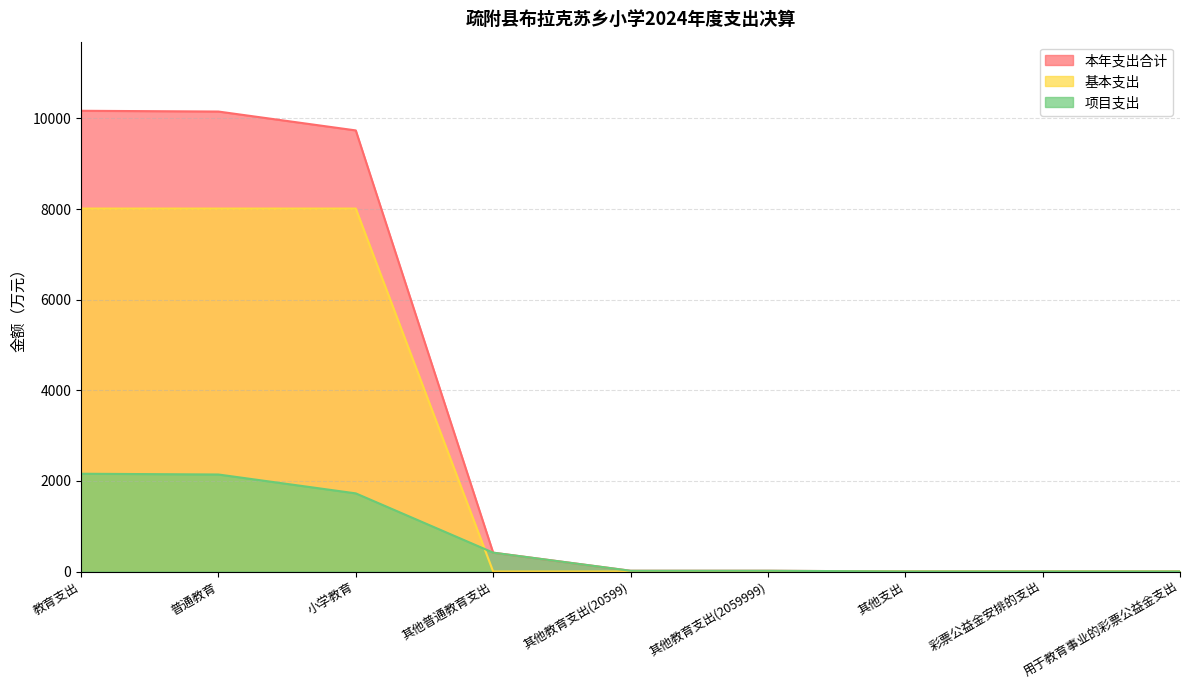

Rank the series by their maximum value, from highest to lowest.

本年支出合计, 基本支出, 项目支出